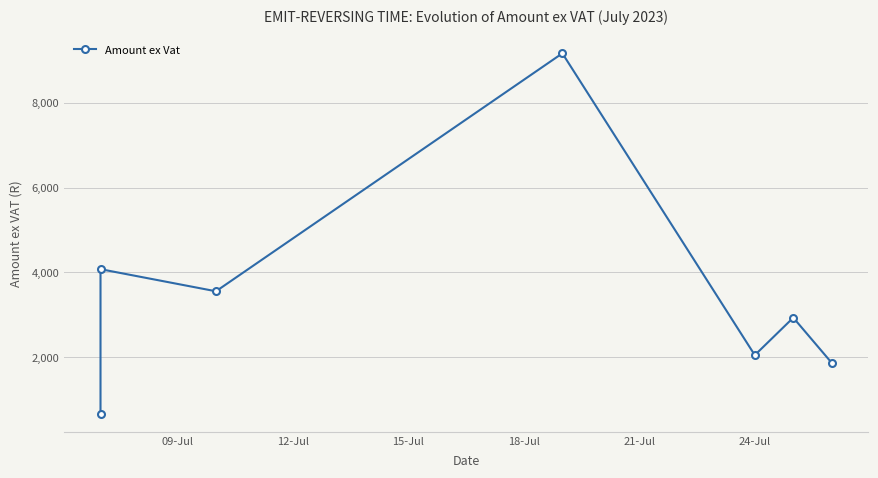

What is the value of the 3rd point from the left?

3557.4